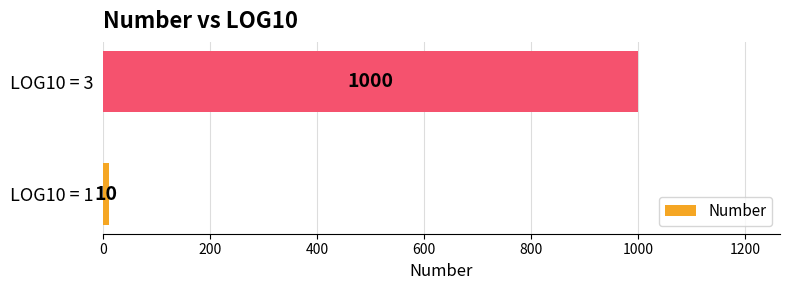

What is the average value?

505